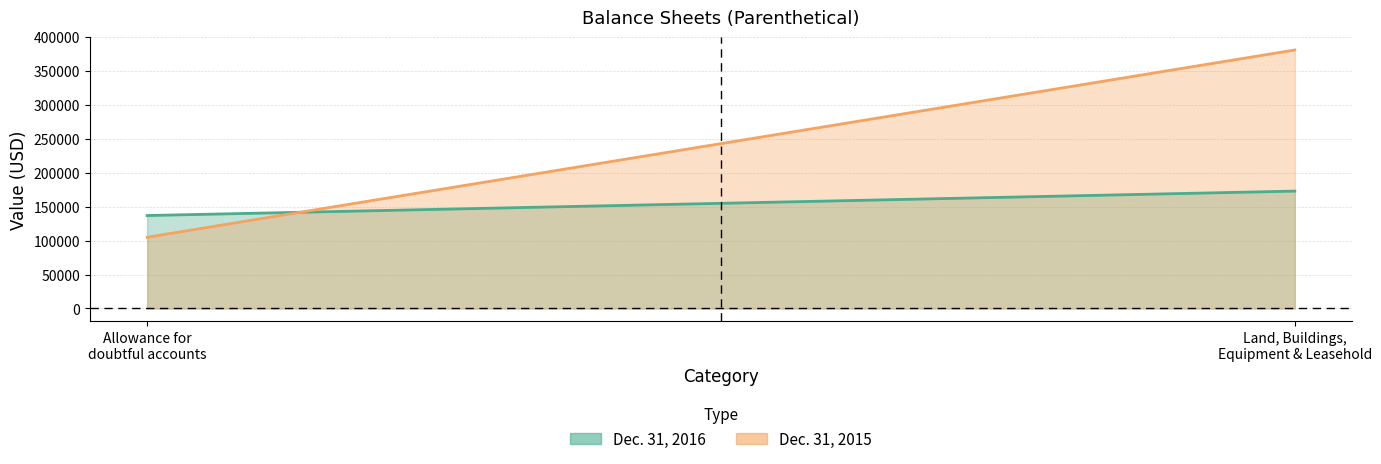

Between Land, Buildings, Equipment and Leasehold and Allowance for doubtful accounts, which is larger?

Land, Buildings, Equipment and Leasehold